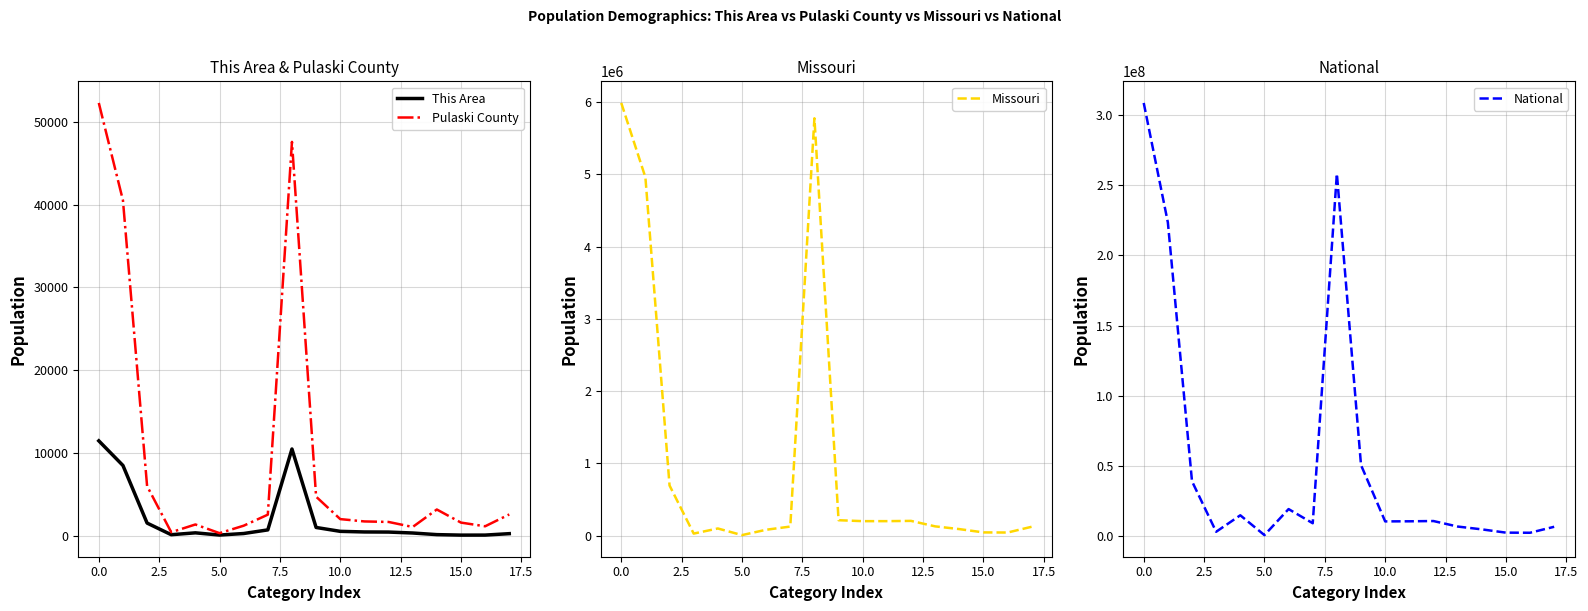

Rank the series at 5.0 from highest to lowest value.

National, Missouri, Pulaski County, This Area